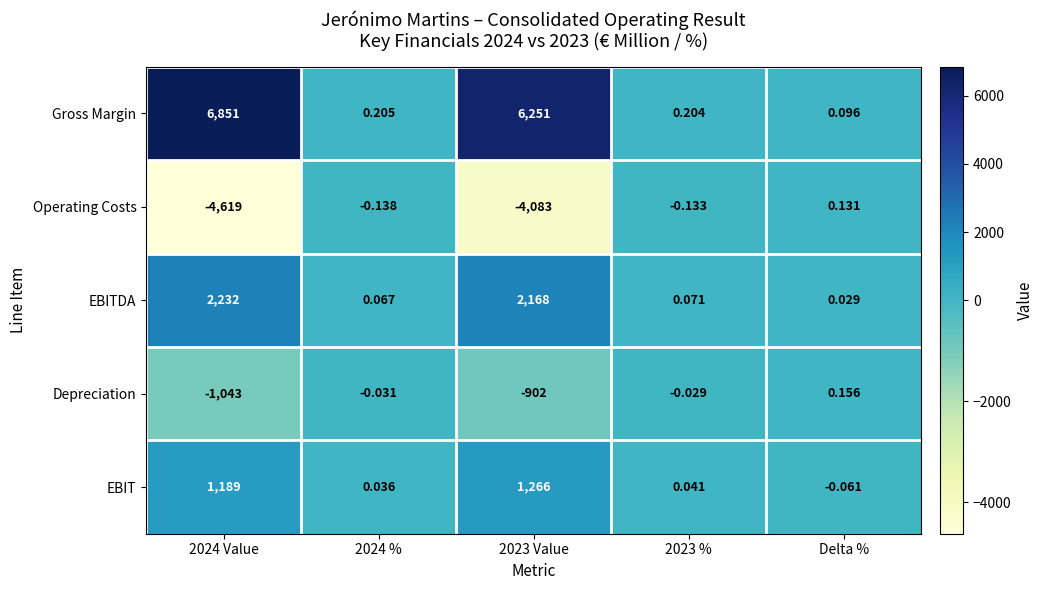

At how many categories does at least one series exceed 6156?

2